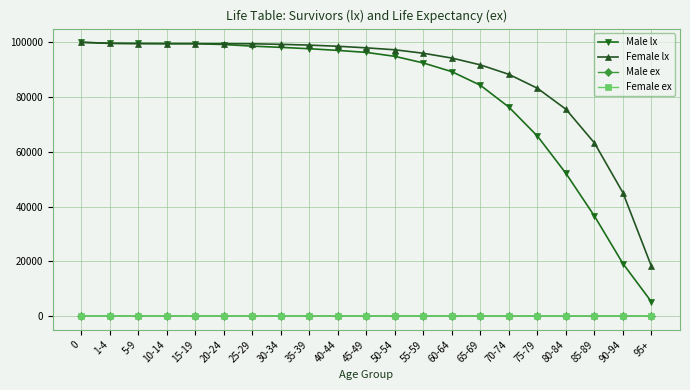

At how many categories does at least one series exceed 16391?

21